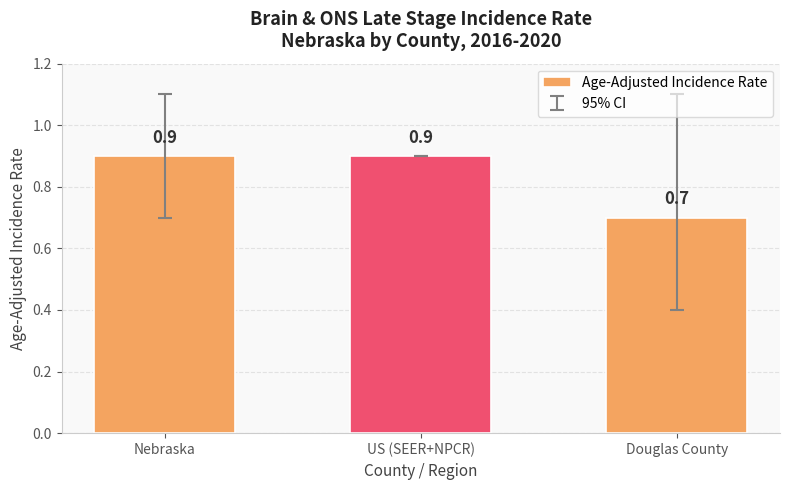

True or false: the data shows 0.4 at US (SEER+NPCR).

False